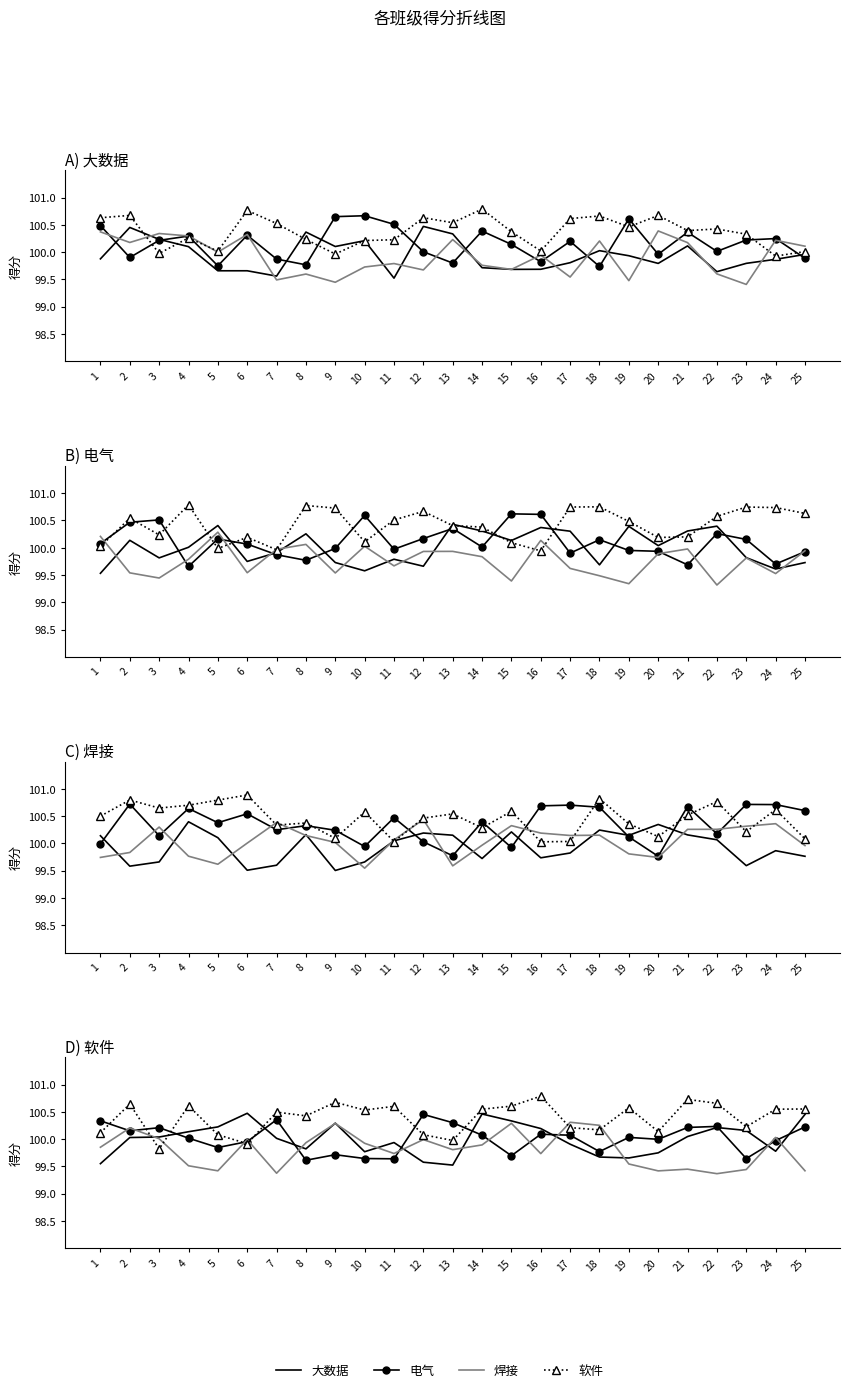

How many lines are shown in the chart?

4